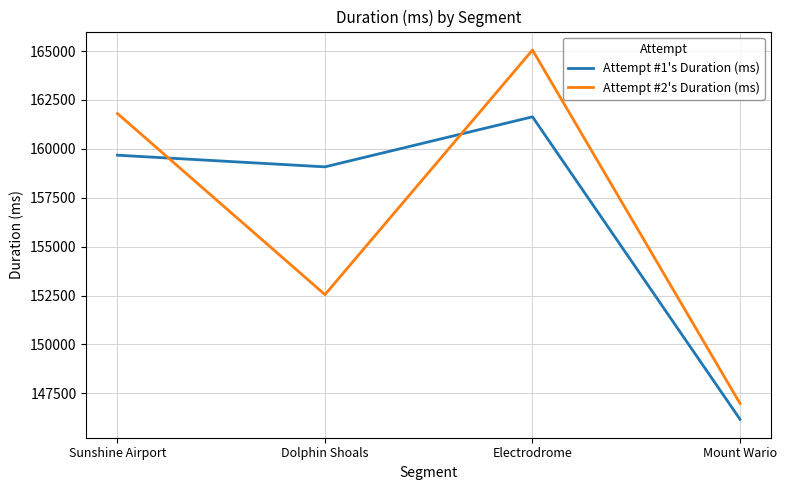

Where is the first local maximum for Attempt #2's Duration (ms)?

Electrodrome